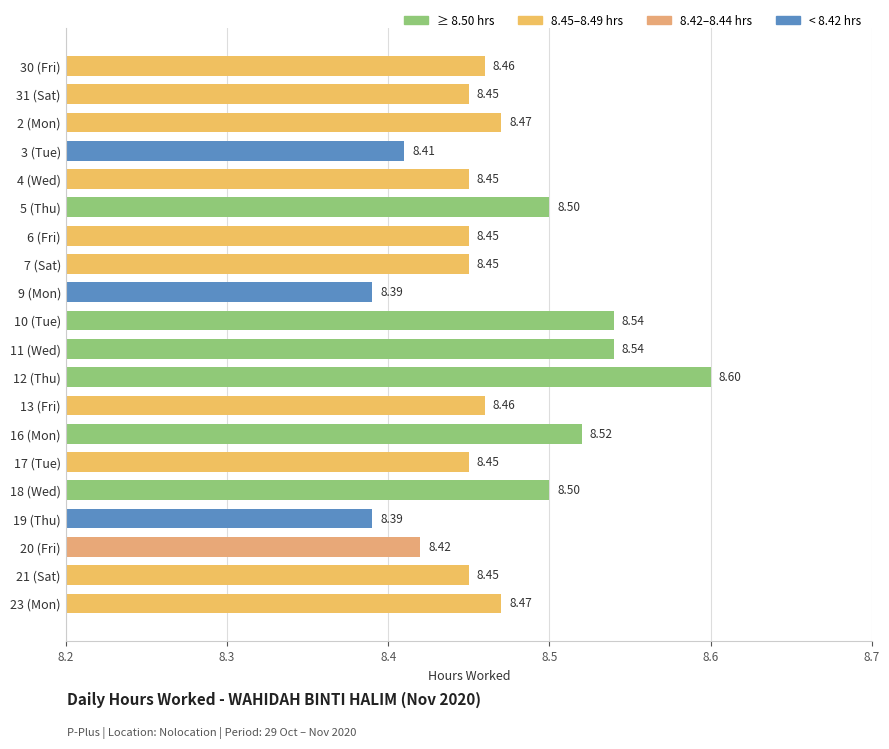

Approximately how many times larger is the value at 17 (Tue) compared to 2 (Mon)?

1.0